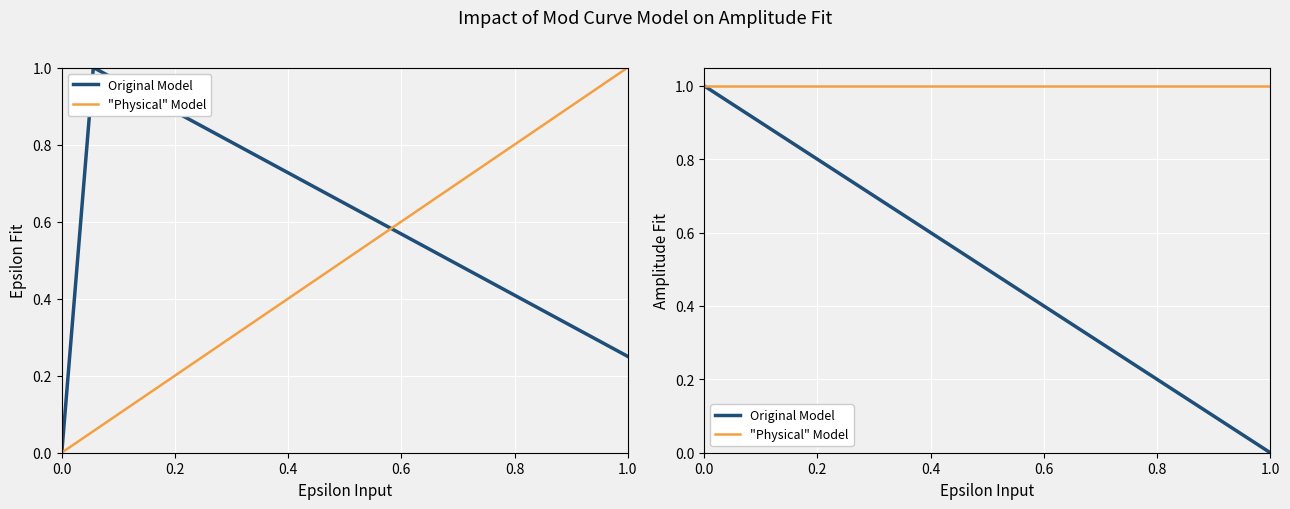

Which series has the widest spread of values?

Original Model